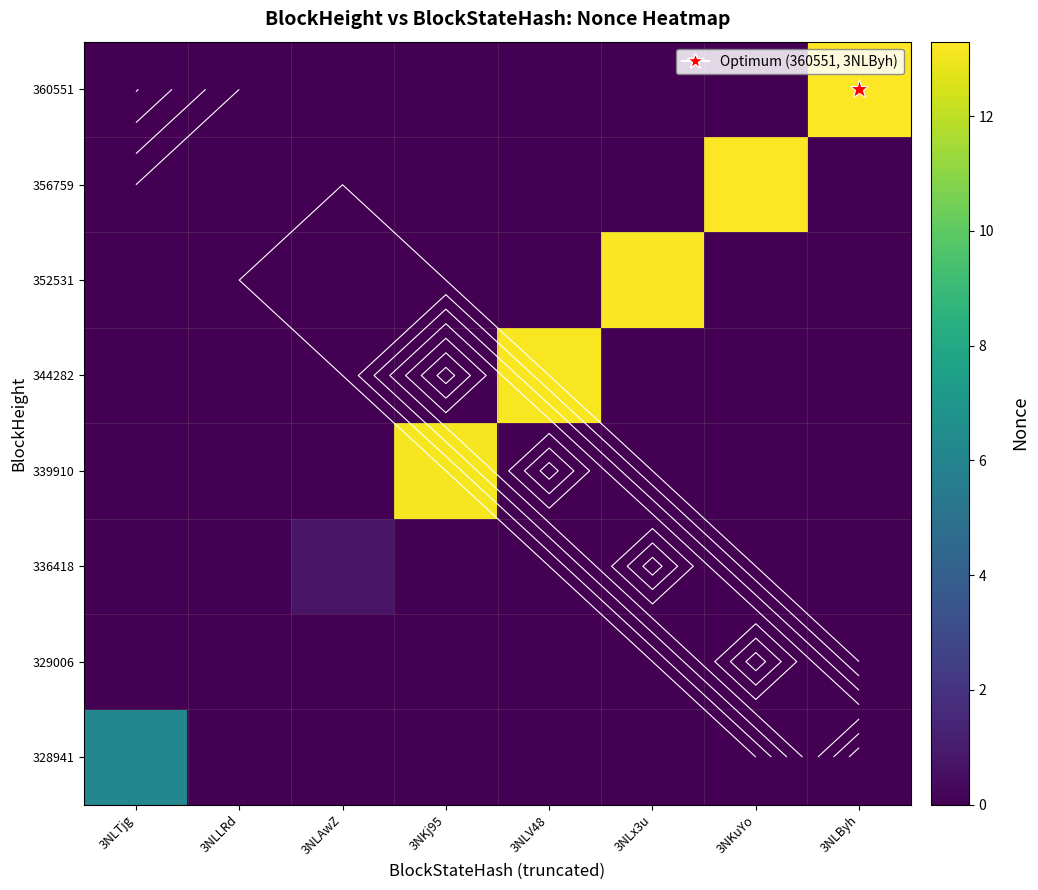

The value of 336418 at 3NKj95 is 0.0. True or false?

True